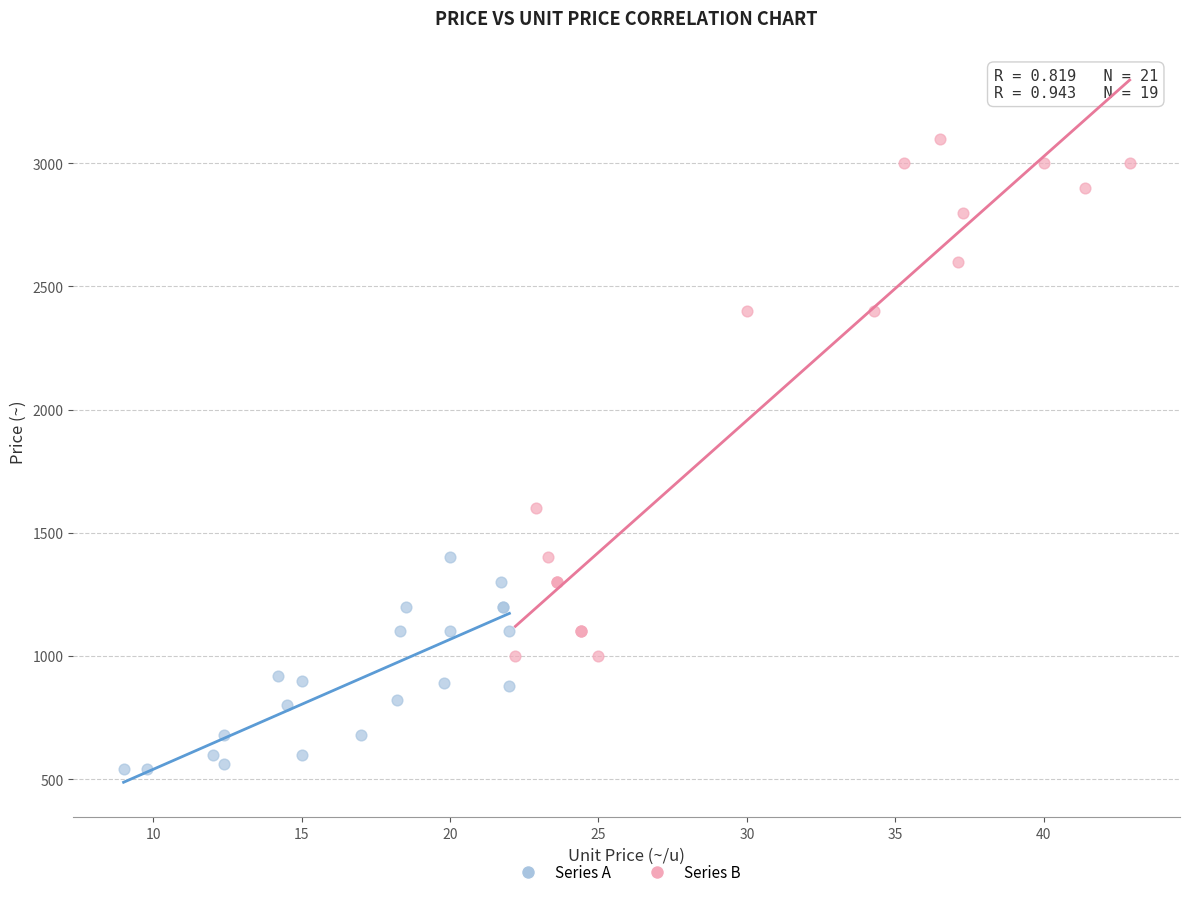

Which series contains the highest Y value?

Series B